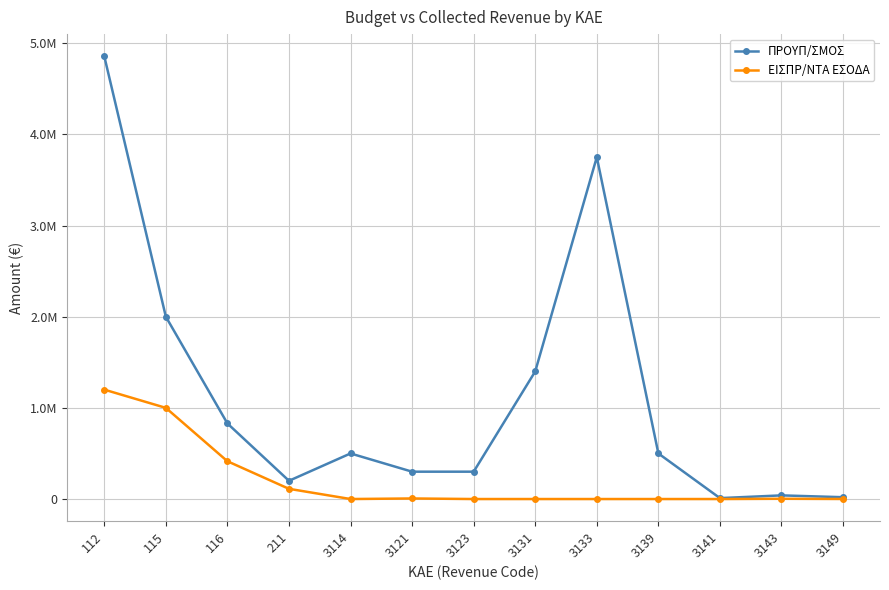

Is the value of ΕΙΣΠΡ/ΝΤΑ ΕΣΟΔΑ at 3139 greater than the value of ΠΡΟΥΠ/ΣΜΟΣ at 3139?

No